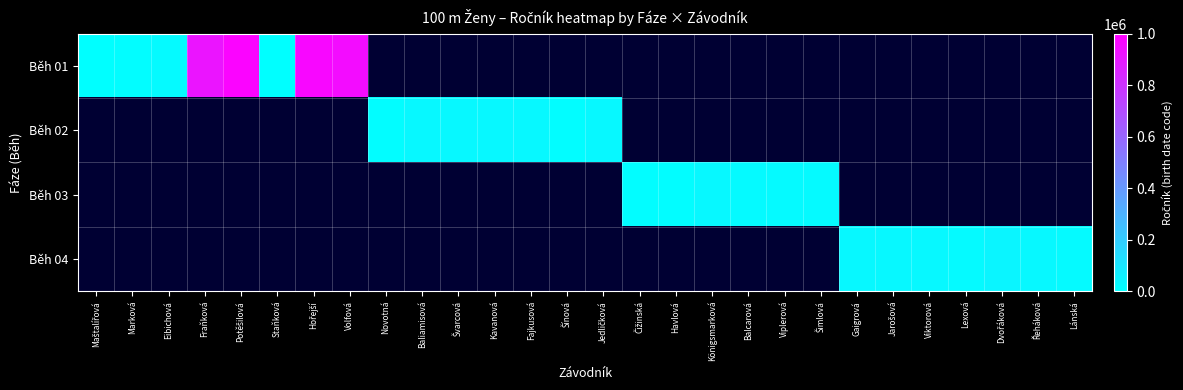

Is the value of Běh 03 at Jarošová greater than the value of Běh 04 at Eibichová?

No